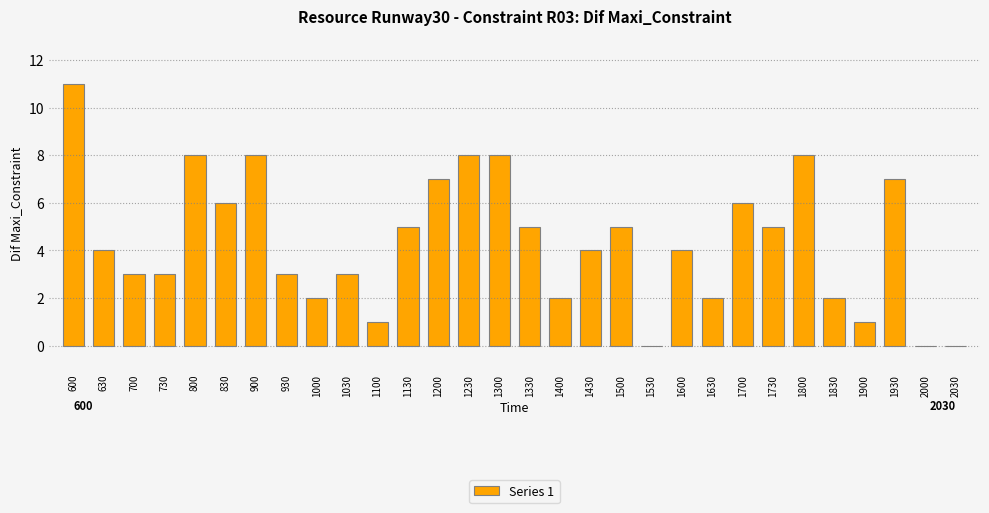

Reading left to right, list all the values displayed in this chart.

600=11	630=4	700=3	730=3	800=8	830=6	900=8	930=3	1000=2	1030=3	1100=1	1130=5	1200=7	1230=8	1300=8	1330=5	1400=2	1430=4	1500=5	1530=0	1600=4	1630=2	1700=6	1730=5	1800=8	1830=2	1900=1	1930=7	2000=0	2030=0